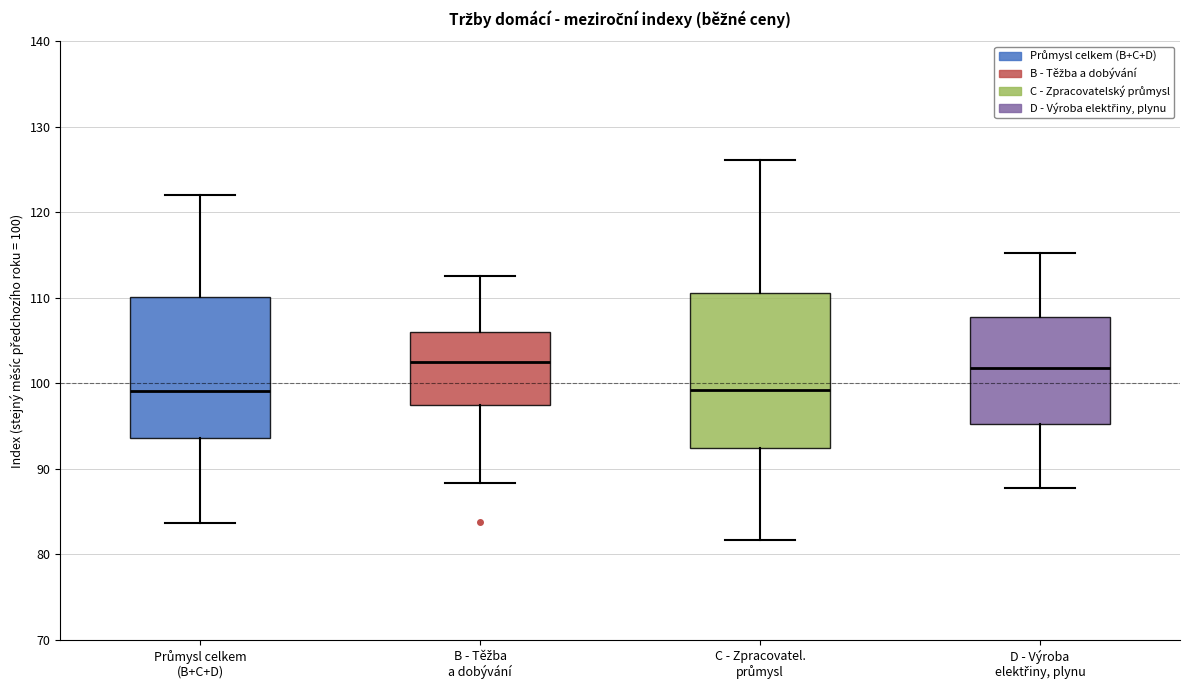

Reading left to right, read every box against the y-axis: the position of its median line, the range the box covers, and the ends of its whiskers. The values are not printed on the chart, so give them approximately, as read against the axis.

Průmysl celkem (B+C+D): median 99, box 94 to 110, whiskers 84 to 122
B - Těžba a dobývání: median 103, box 97 to 106, whiskers 88 to 113
C - Zpracovatel. průmysl: median 99, box 92 to 111, whiskers 82 to 126
D - Výroba elektřiny, plynu: median 102, box 95 to 108, whiskers 88 to 115